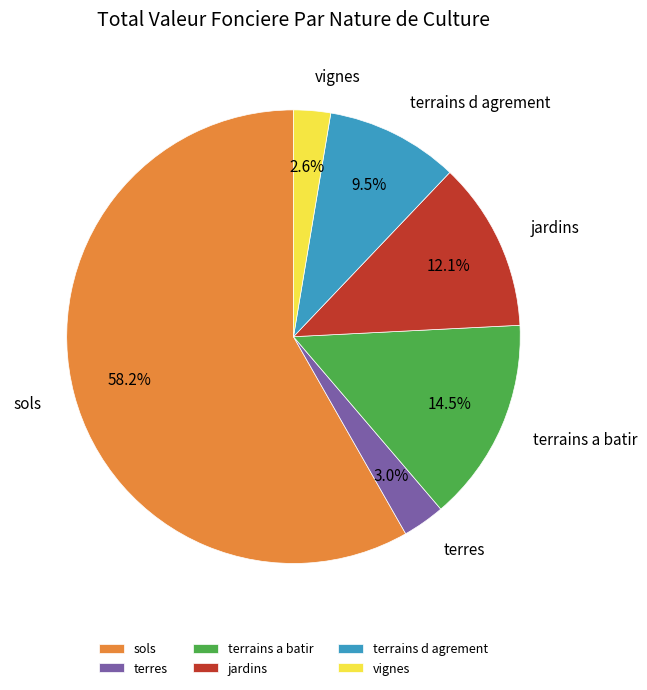

Which slice represents more than half of the pie?

sols